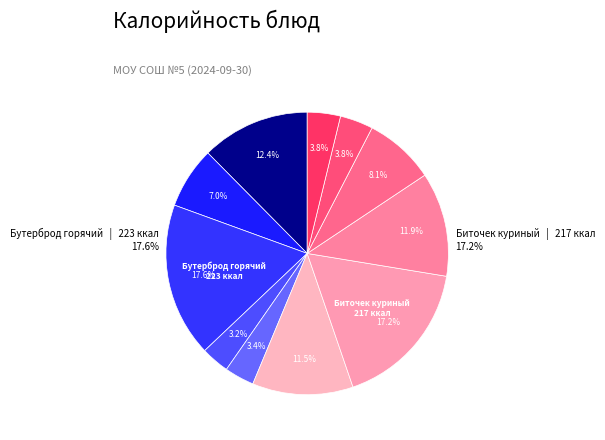

Which slice is the smallest?

Яблоко